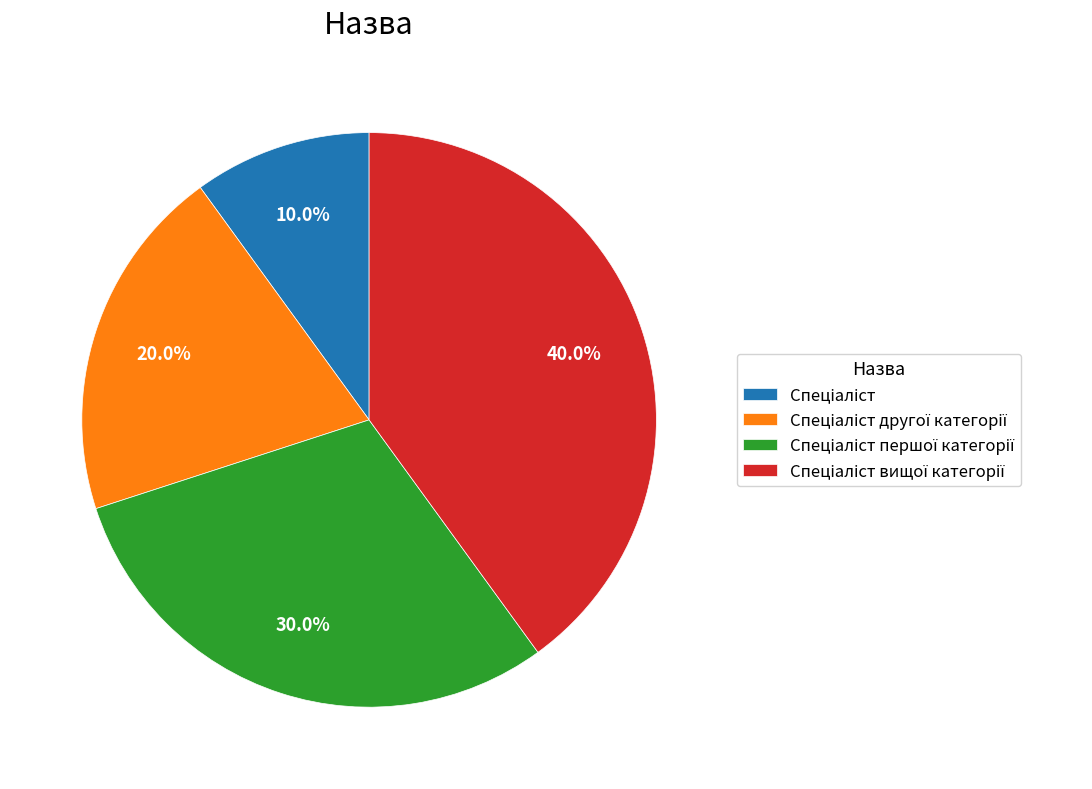

How many segments does this pie chart have?

4